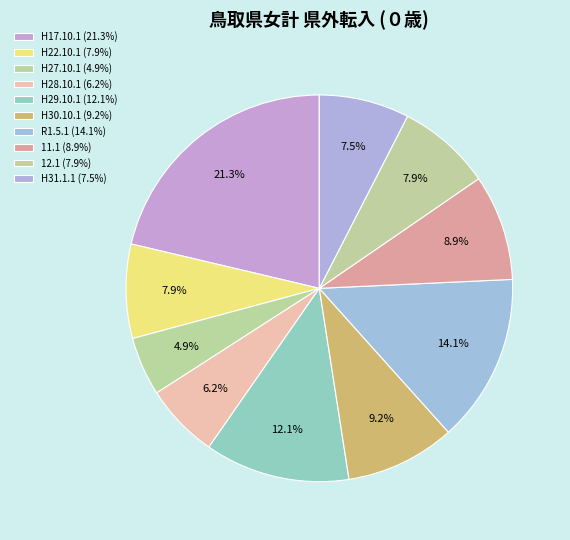

To the nearest percent, what is the average slice percentage?

10%